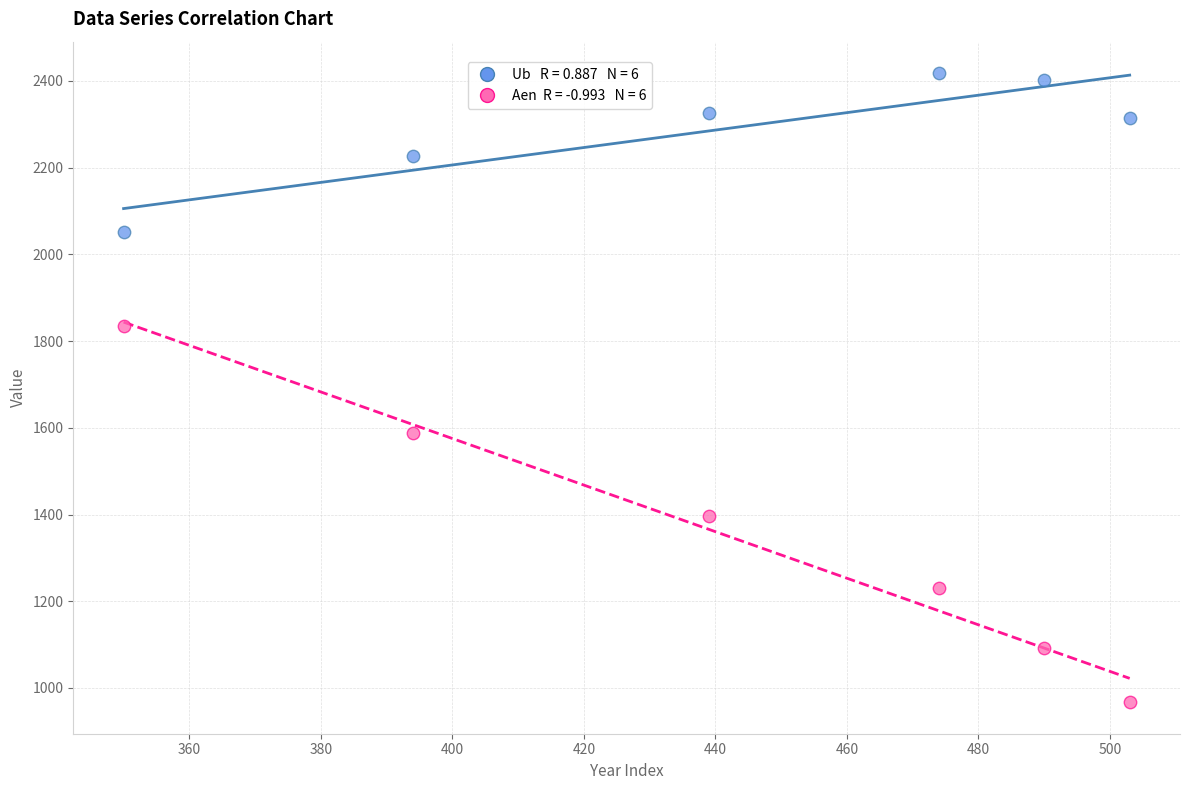

Across all series, what Y value is closest to 1692?

1588